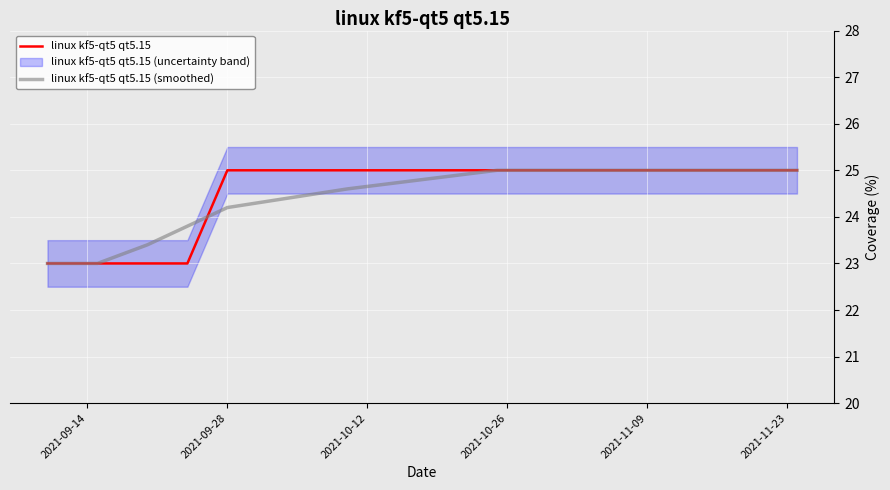

What is the maximum value for linux kf5-qt5 qt5.15 (smoothed)?

25.0